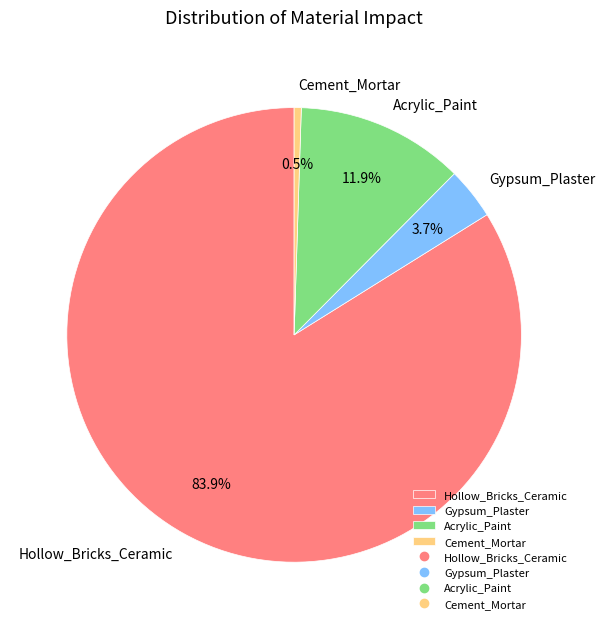

Which has a higher value, Acrylic_Paint or Cement_Mortar?

Acrylic_Paint